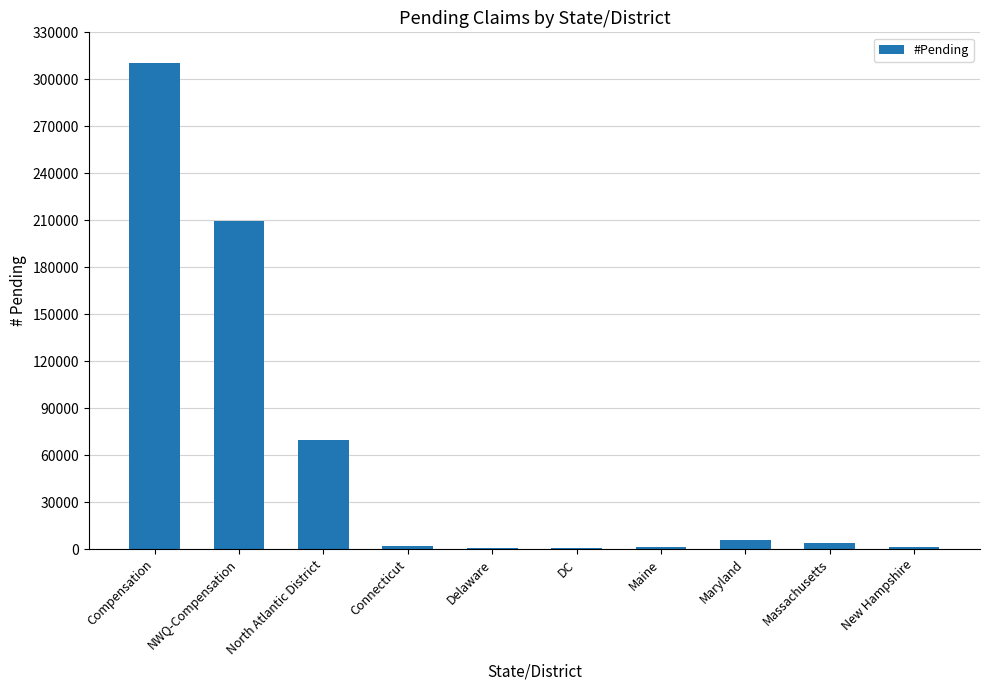

How many categories are shown in the chart?

10